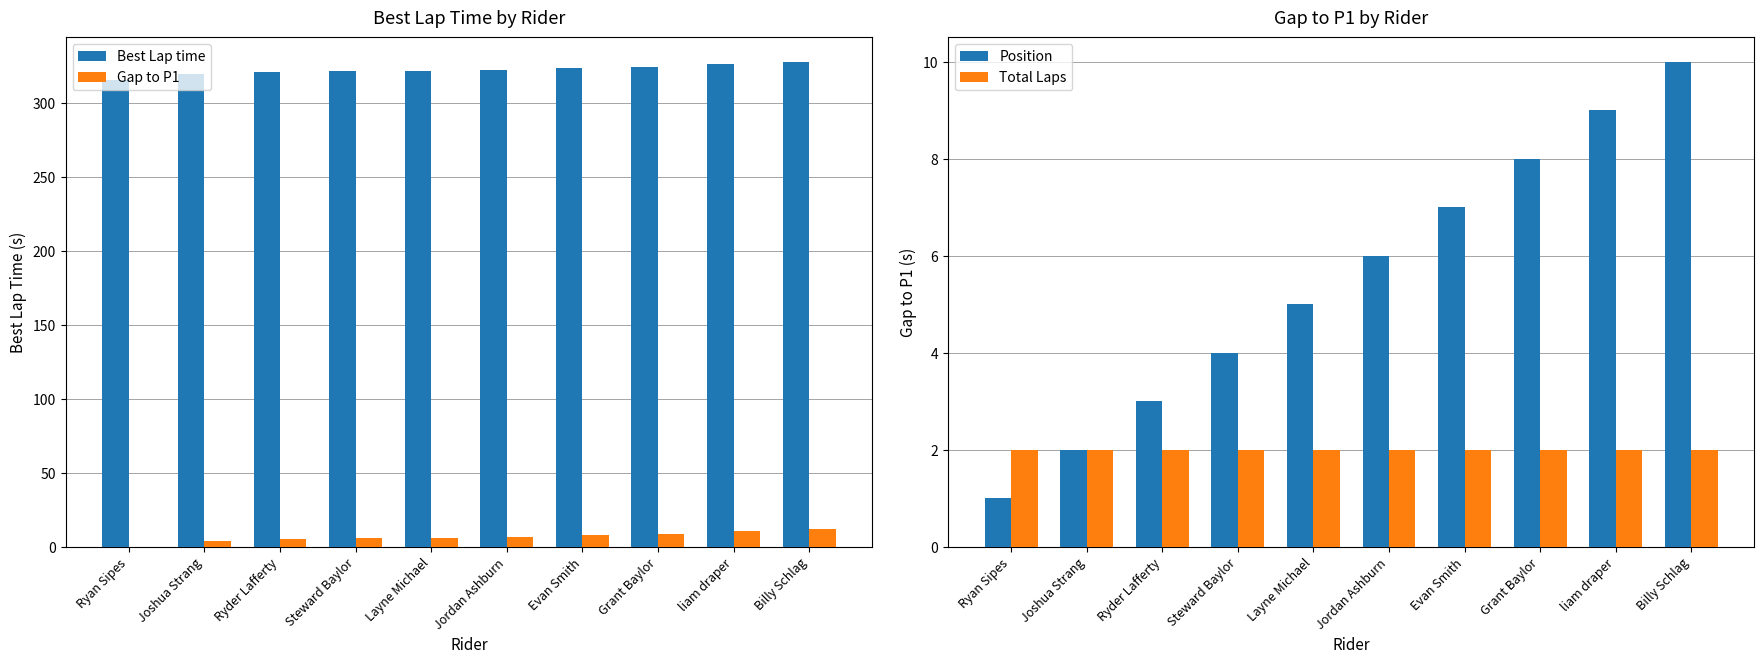

What is the sum of the Best Lap time values at liam draper and Billy Schlag?

654.3